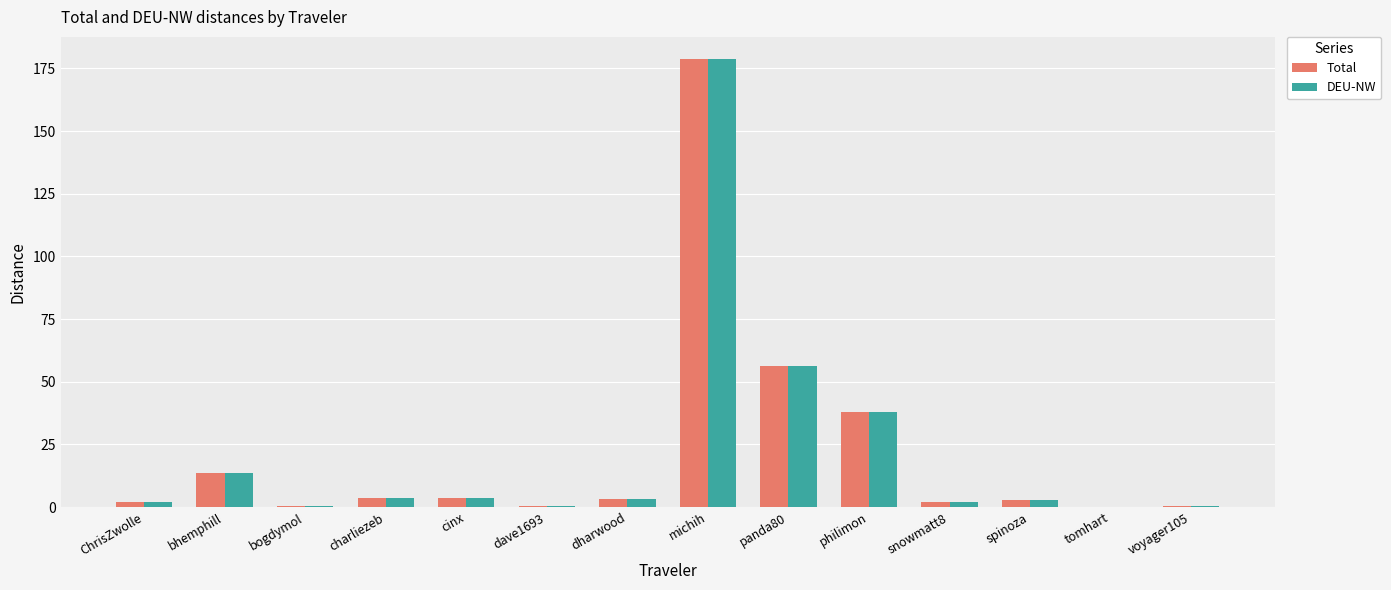

What is the sum of all DEU-NW values?

305.1